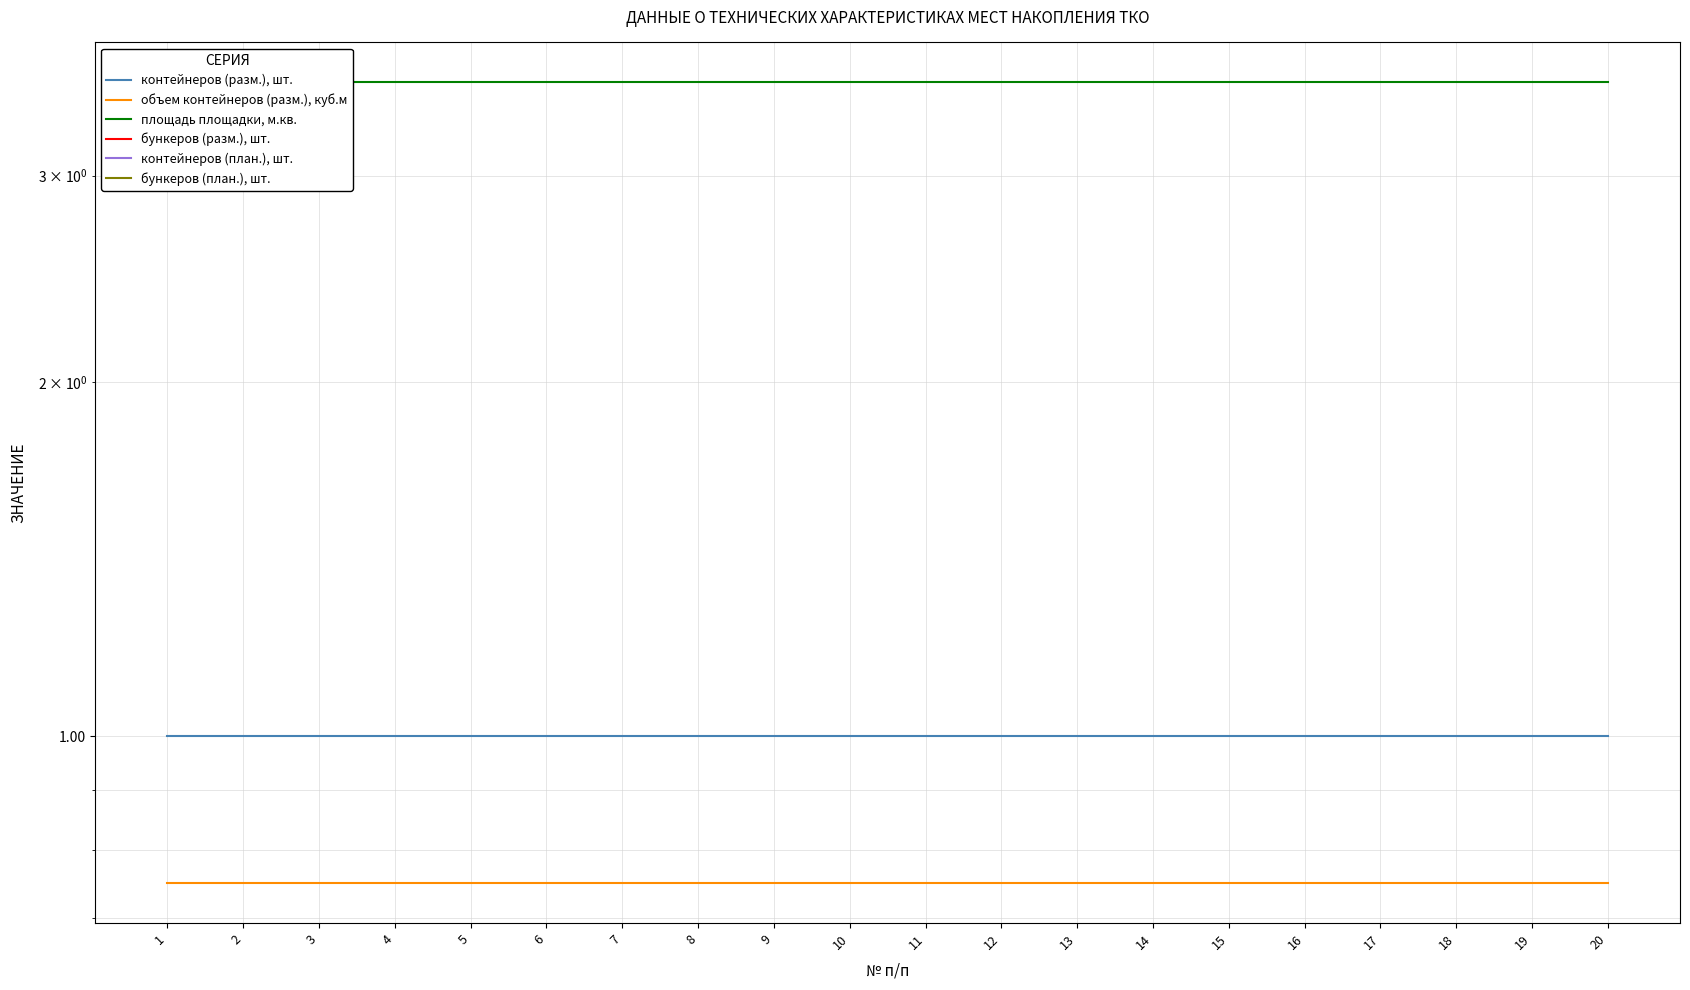

True or false: контейнеров (разм.), шт. and бункеров (разм.), шт. cross at least once.

False